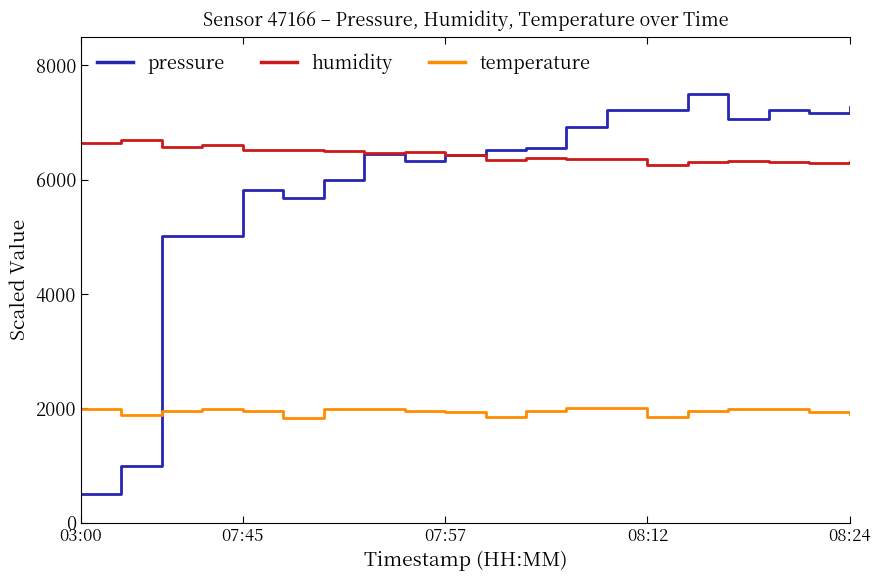

Which series has the largest range (max minus min)?

pressure